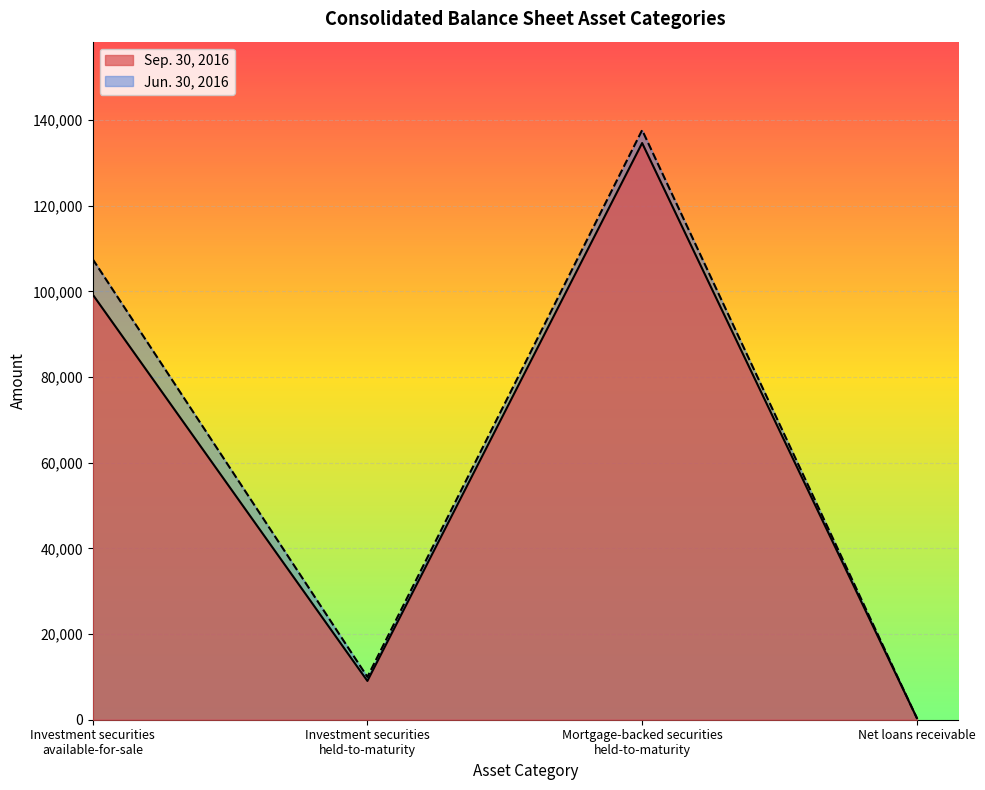

At which category is the sum across all series the highest?

Mortgage-backed securities
held-to-maturity